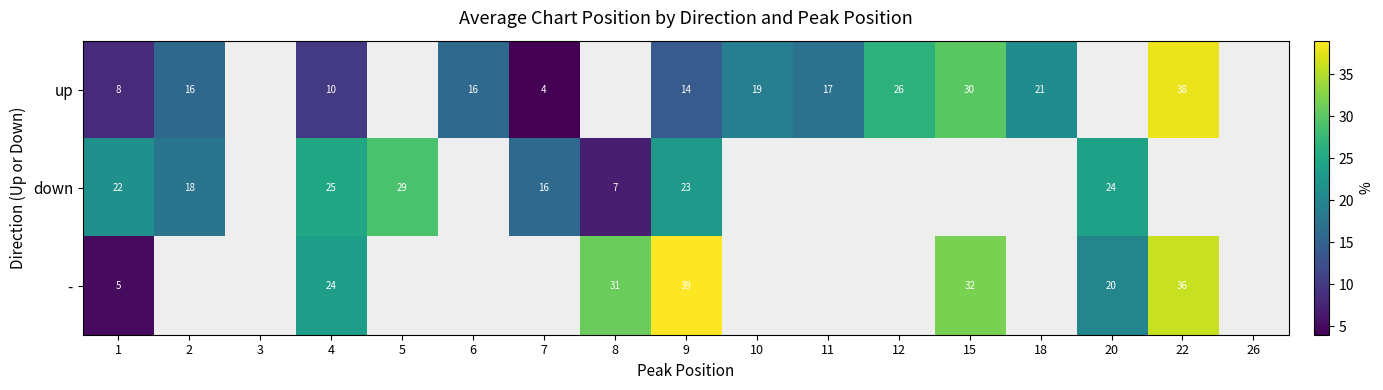

True or false: up has a value of 1.8 at 1.

False